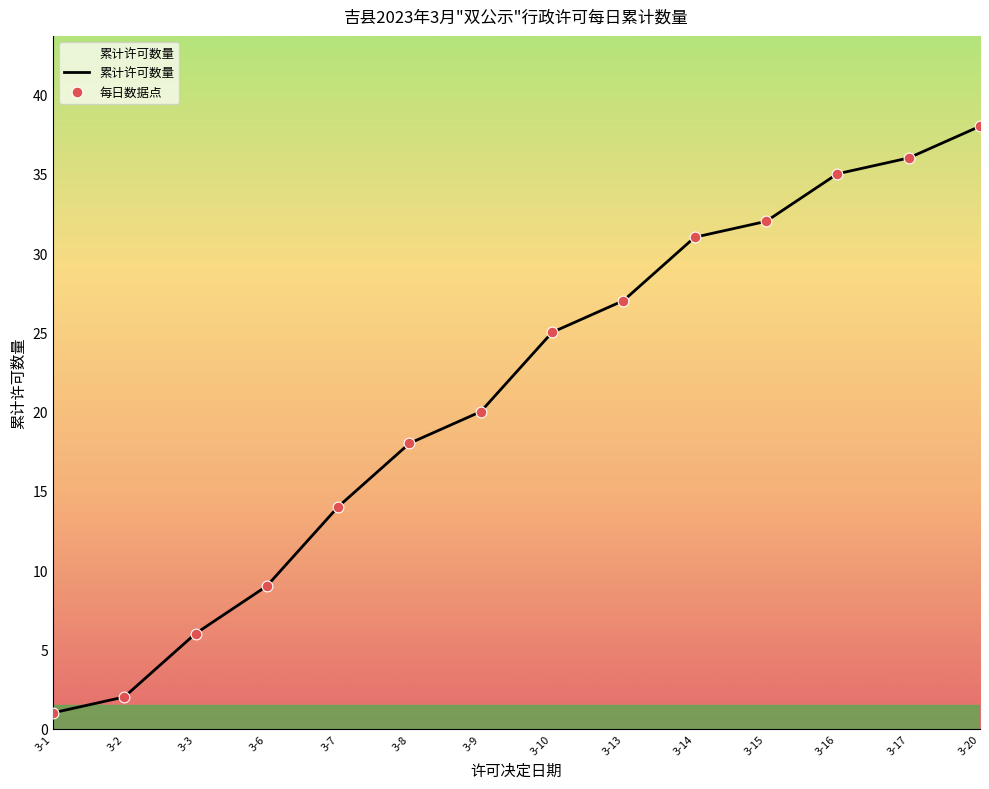

Is it true that the value at 3-6 is 9?

True